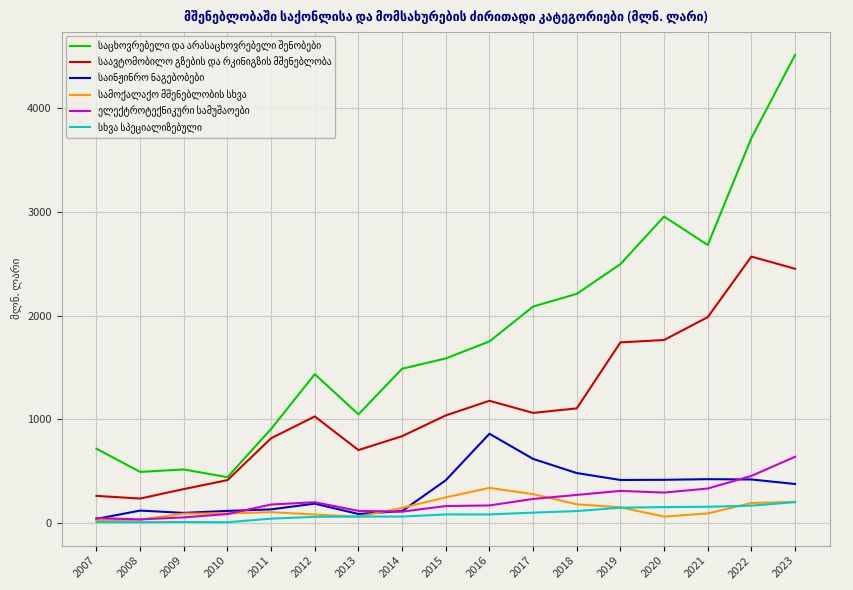

What is the maximum value shown in the chart?

4511.7